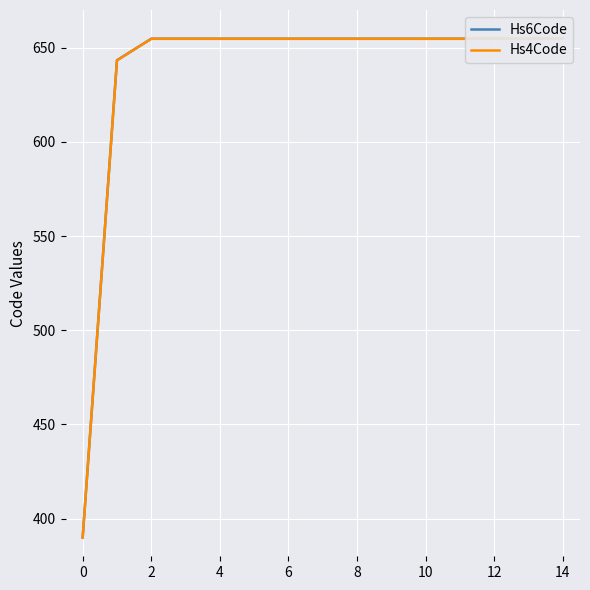

True or false: Hs4Code has more than 0 interior local peaks.

False